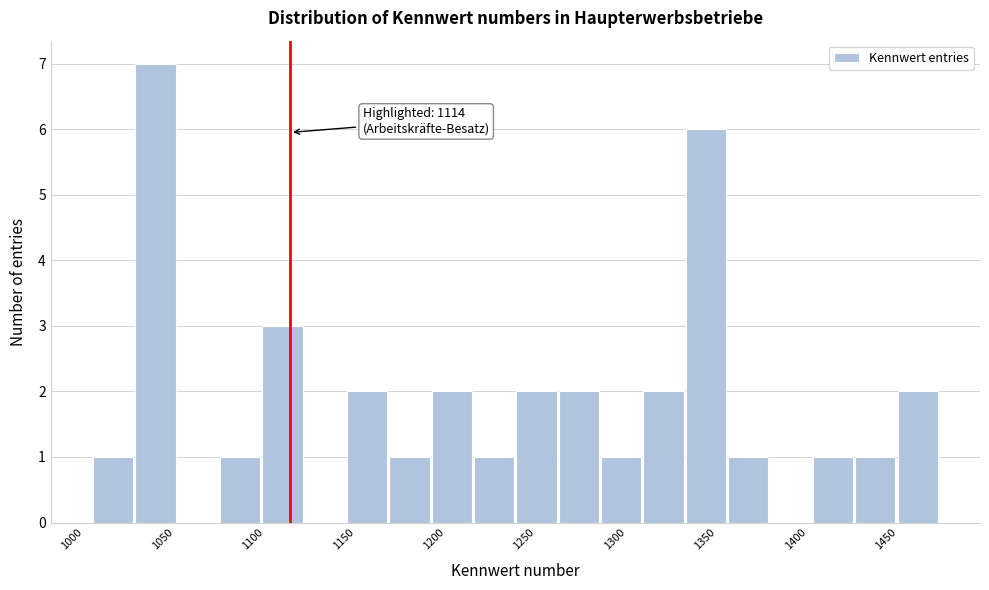

Over which range of the x-axis is the bar tallest?

1030 to 1050